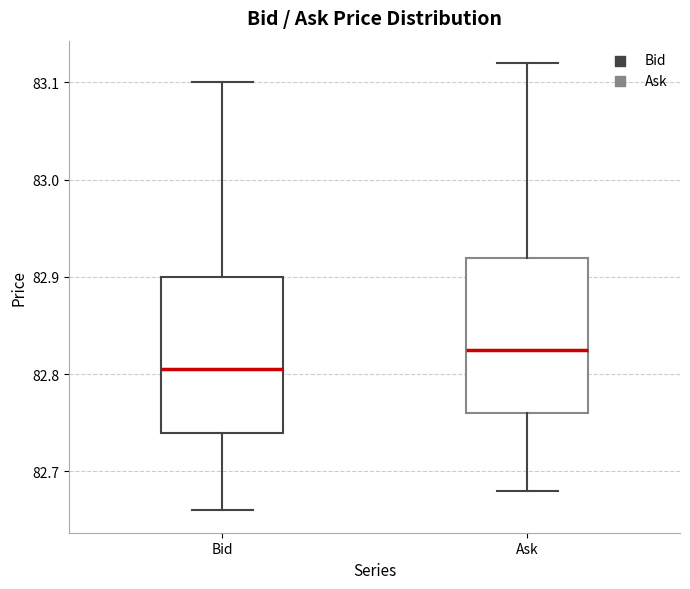

Reading left to right, read every box against the y-axis: the position of its median line, the range the box covers, and the ends of its whiskers. The values are not printed on the chart, so give them approximately, as read against the axis.

Bid: median 82.81, box 82.74 to 82.90, whiskers 82.66 to 83.10
Ask: median 82.83, box 82.76 to 82.92, whiskers 82.68 to 83.12